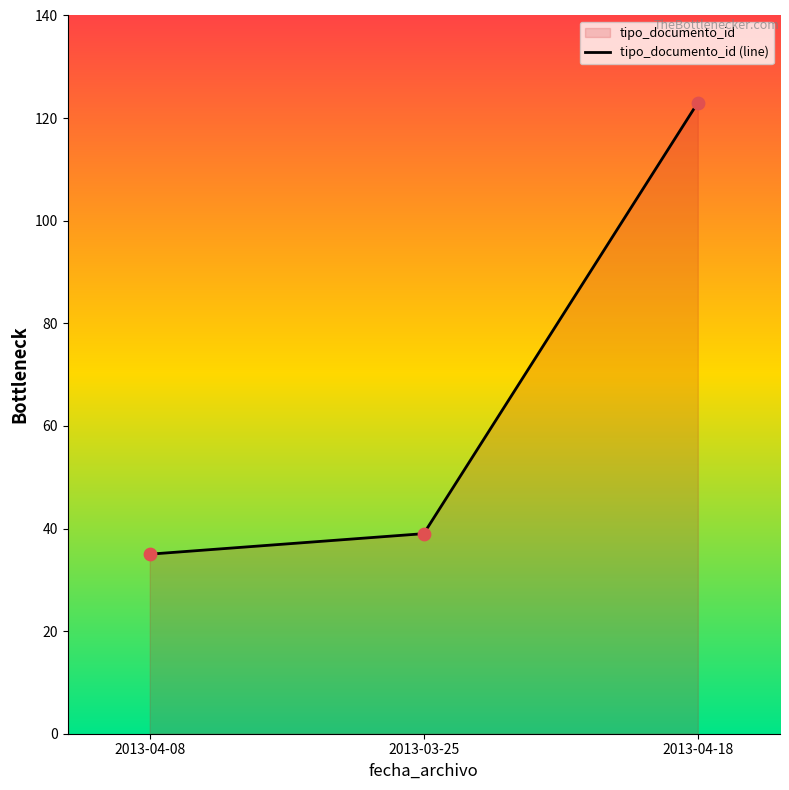

What is the change in value from 2013-04-08 to 2013-04-18?

+88